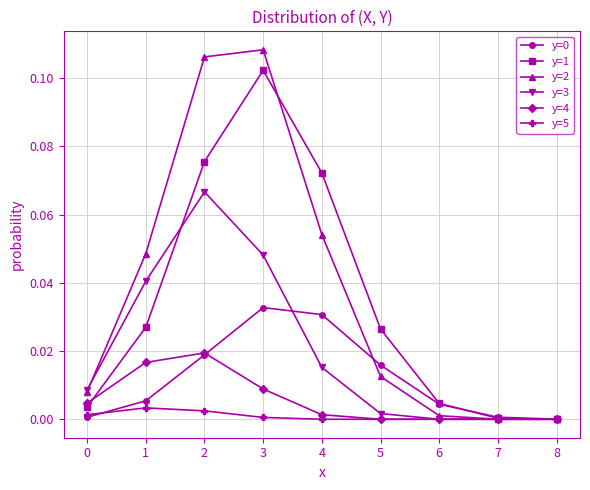

Where is the first local maximum for y=1?

3